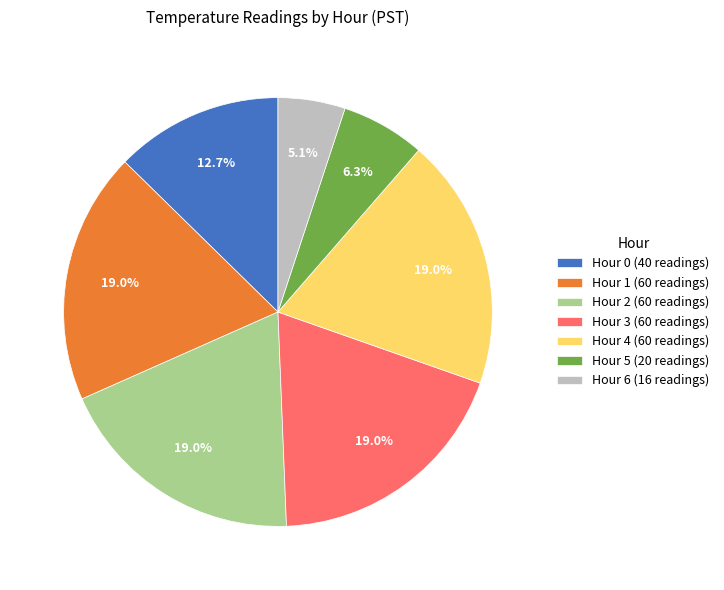

Is there any slice that represents more than half of the pie?

No